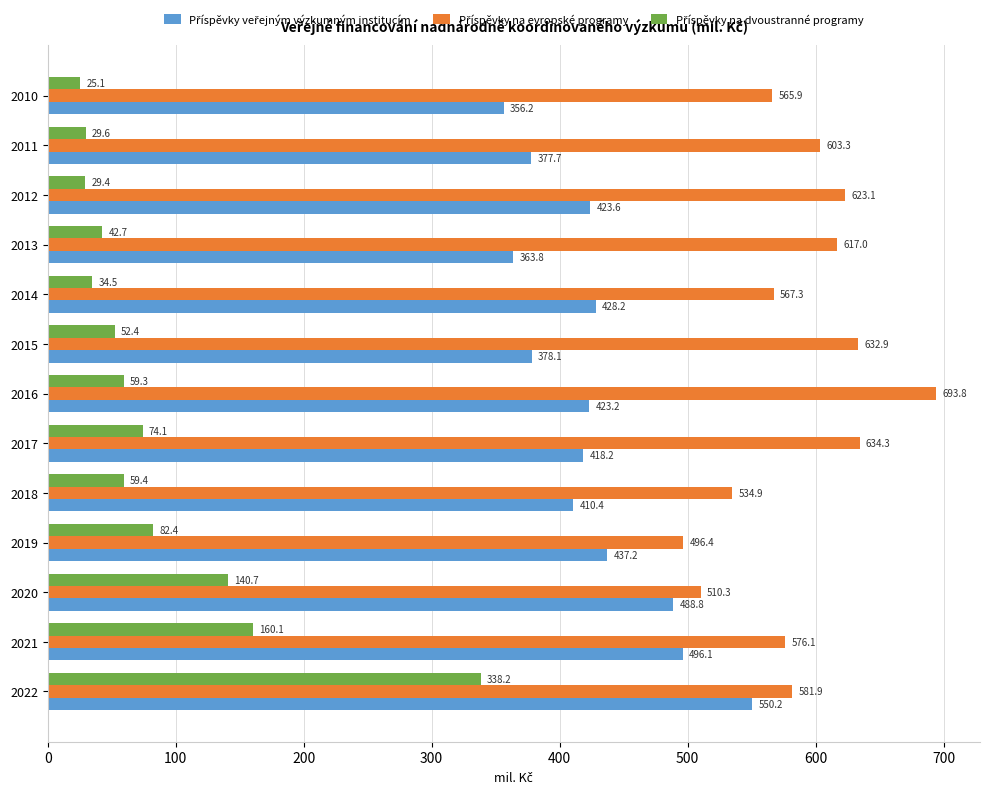

At which category does the chart reach its minimum across all series?

2010